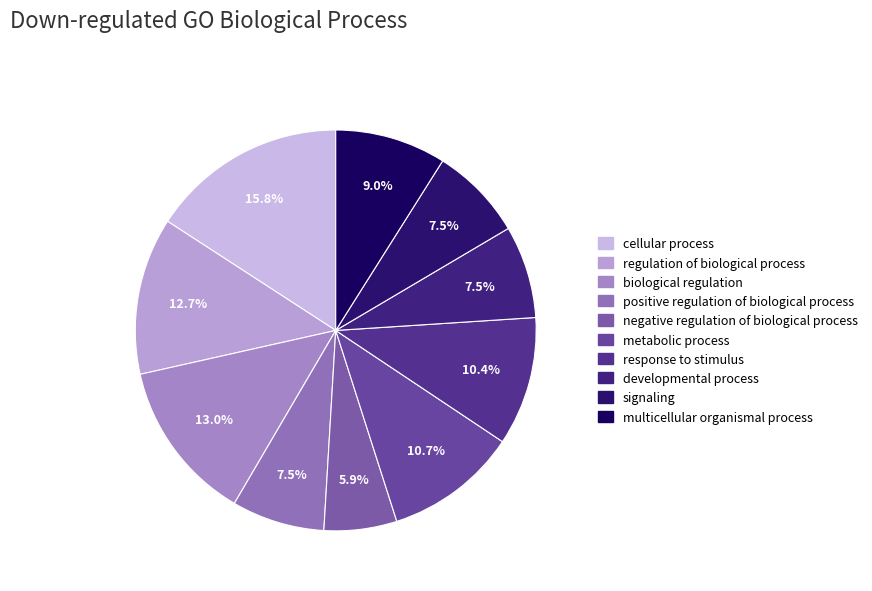

Is it true that negative regulation of biological process is 6% of the pie?

True